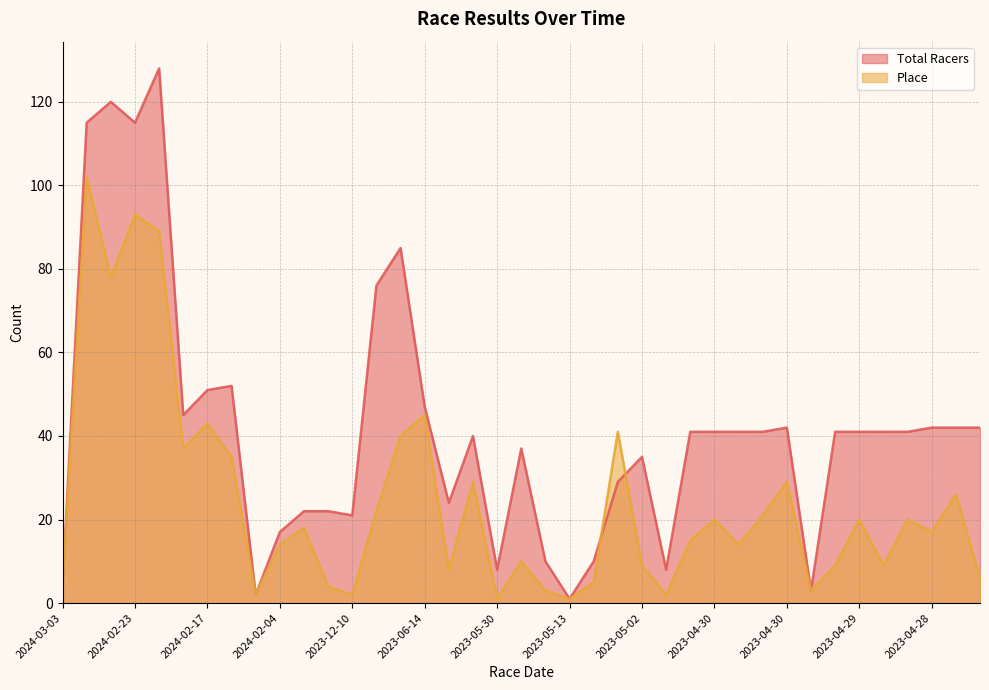

Where do Total Racers and Place first cross each other?

2023-05-09 and 2023-05-09